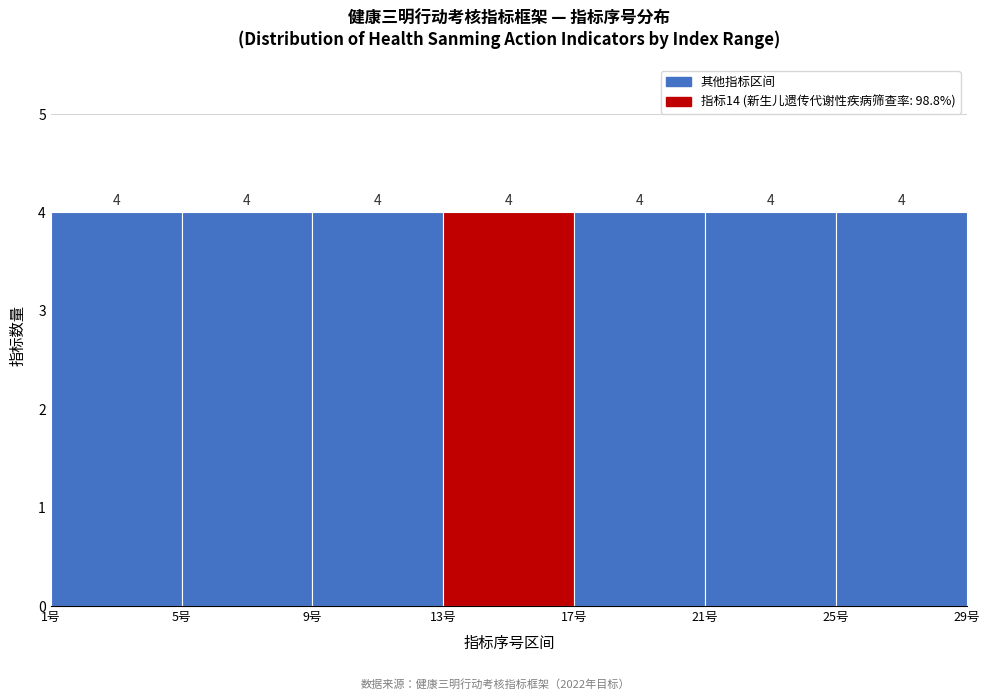

Reading left to right, transcribe this chart: for each bar, give the range it covers on the x-axis and its height.

1 to 5: 4
5 to 9: 4
9 to 13: 4
13 to 17: 4
17 to 21: 4
21 to 25: 4
25 to 29: 4